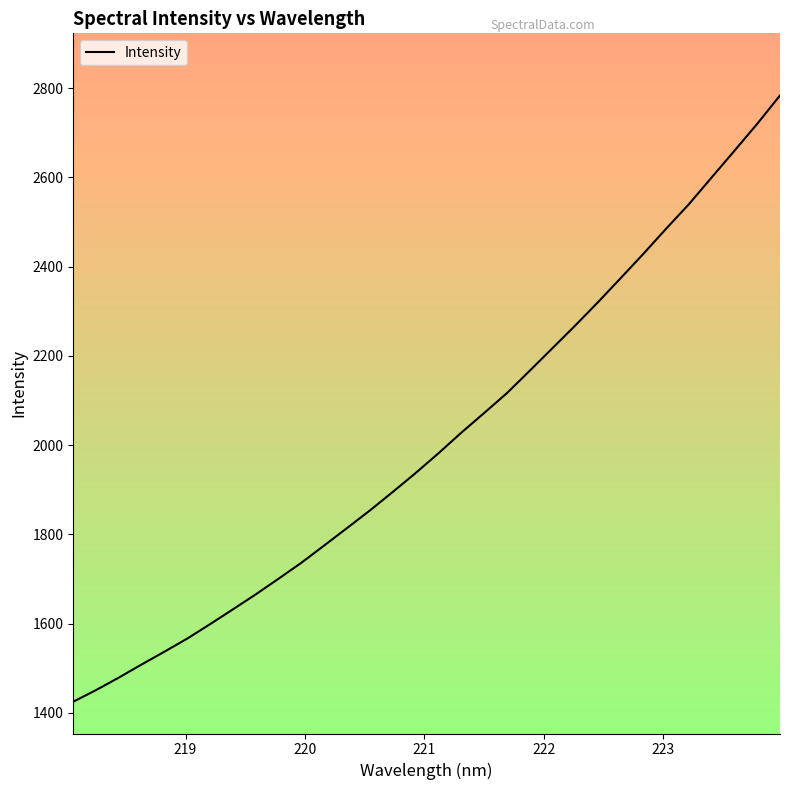

True or false: there are more than 2 points higher than both neighbors.

False